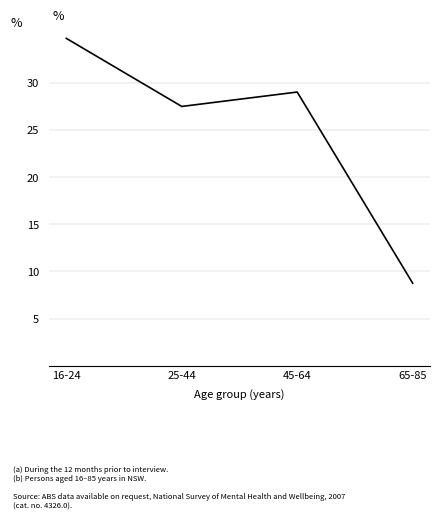

Which has a higher value, 16-24 or 65-85?

16-24